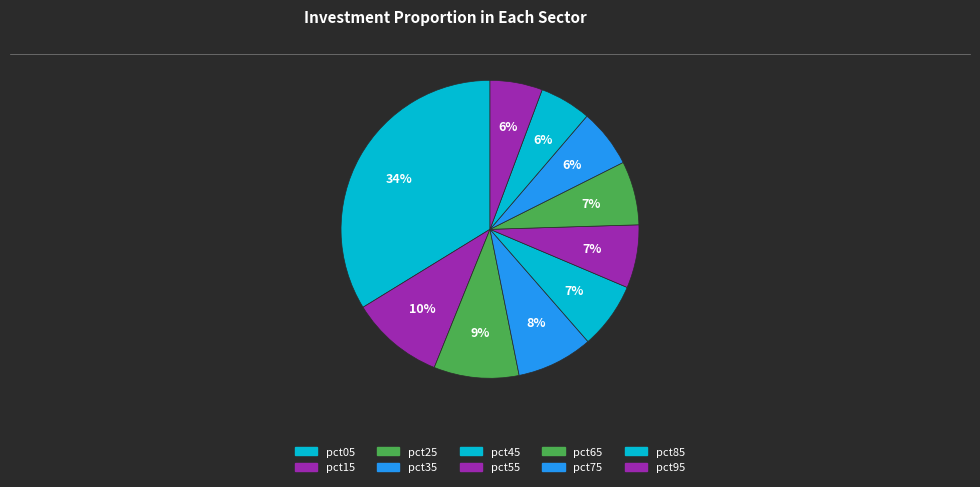

To the nearest percent, what is the difference between the pct15 and pct85 slice percentages?

5%